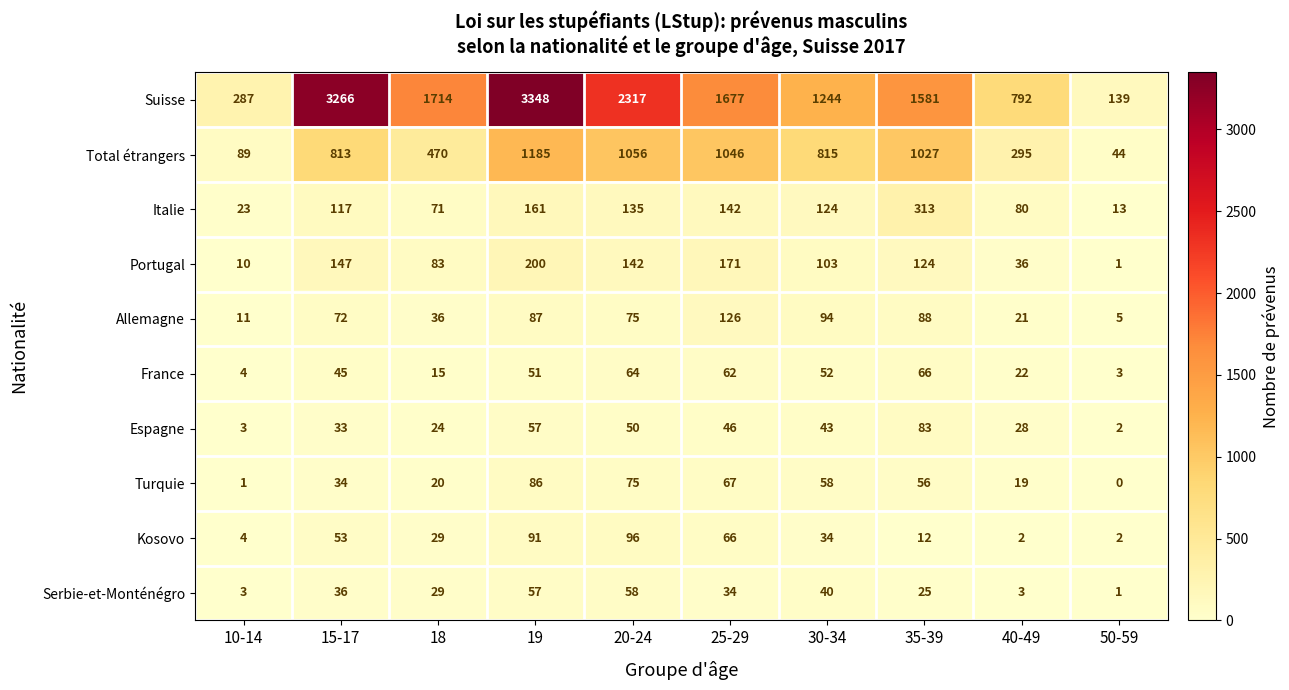

Rank the categories by Turquie value from lowest to highest.

50-59, 10-14, 40-49, 18, 15-17, 35-39, 30-34, 25-29, 20-24, 19